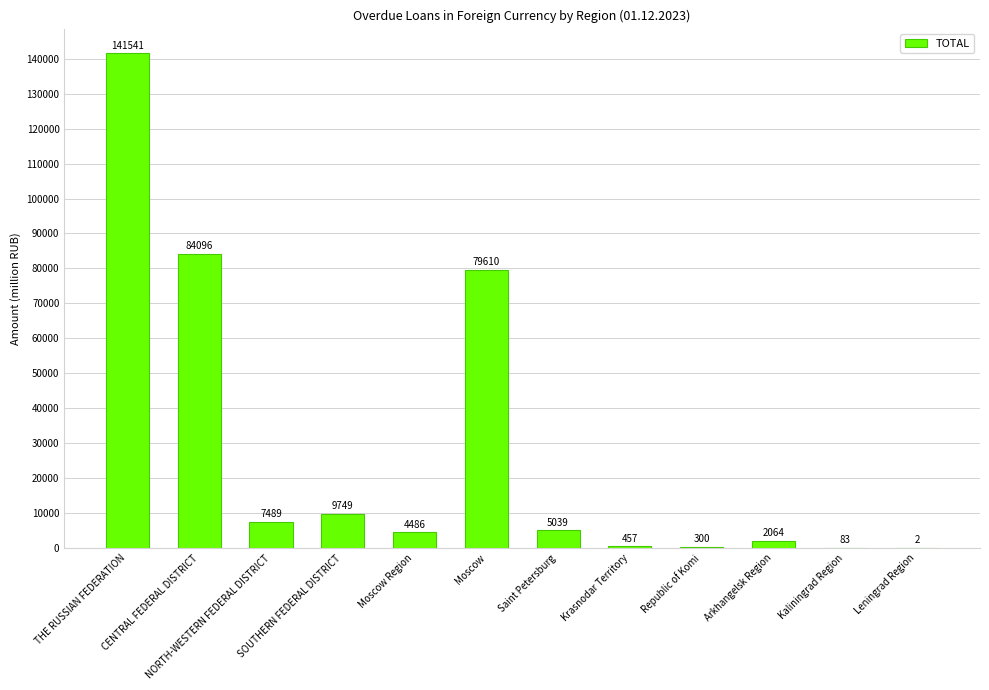

At which label is the value closest to 70771?

Moscow